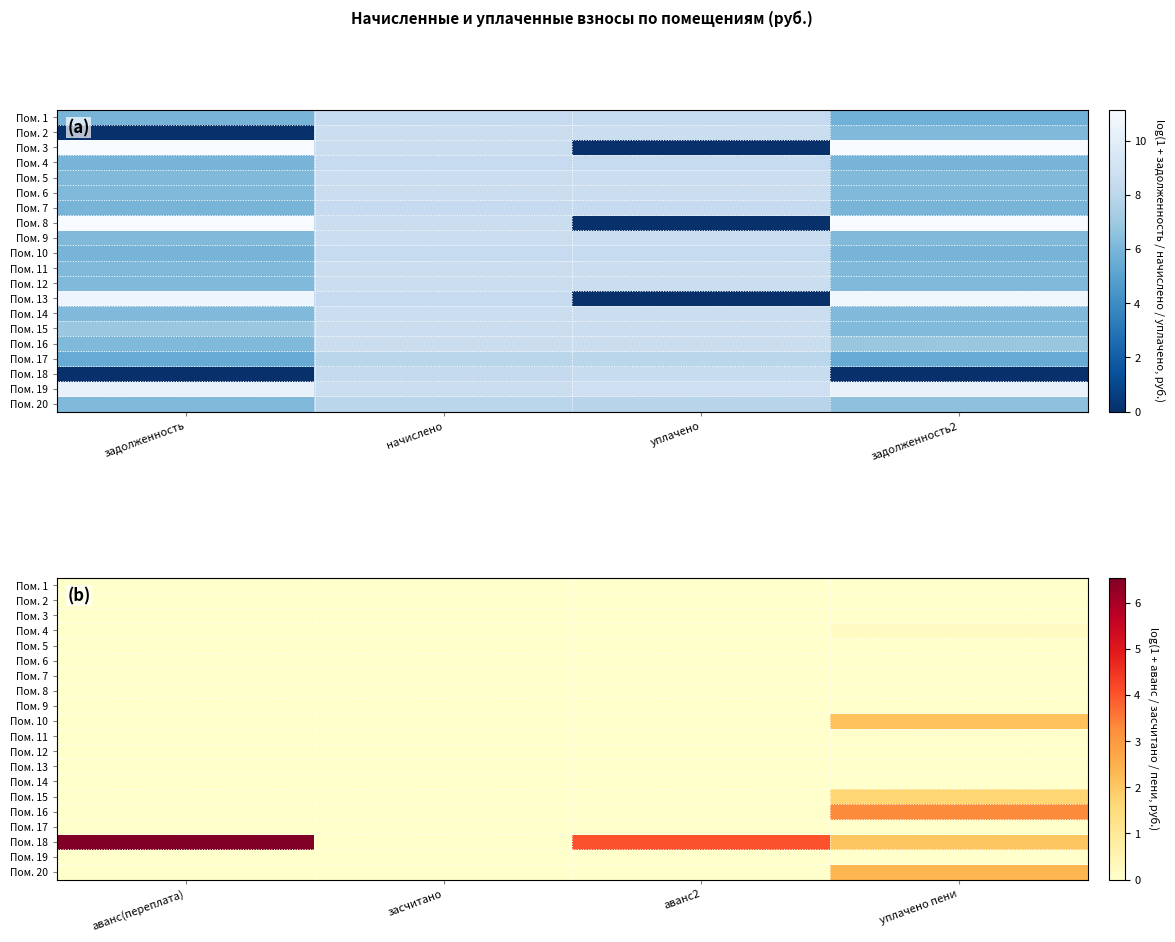

At which category is the sum across all series the highest?

уплачено пени